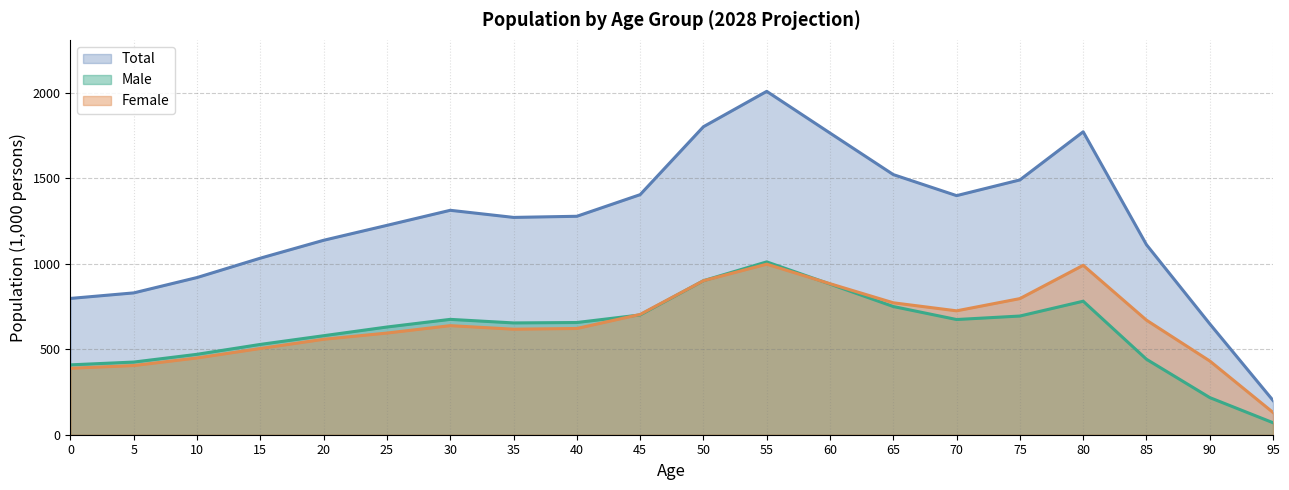

Does the chart display data point markers on the line(s)?

No